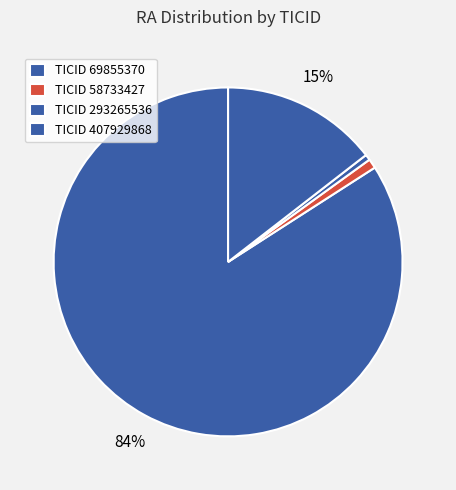

Count the number of slices in the pie.

4